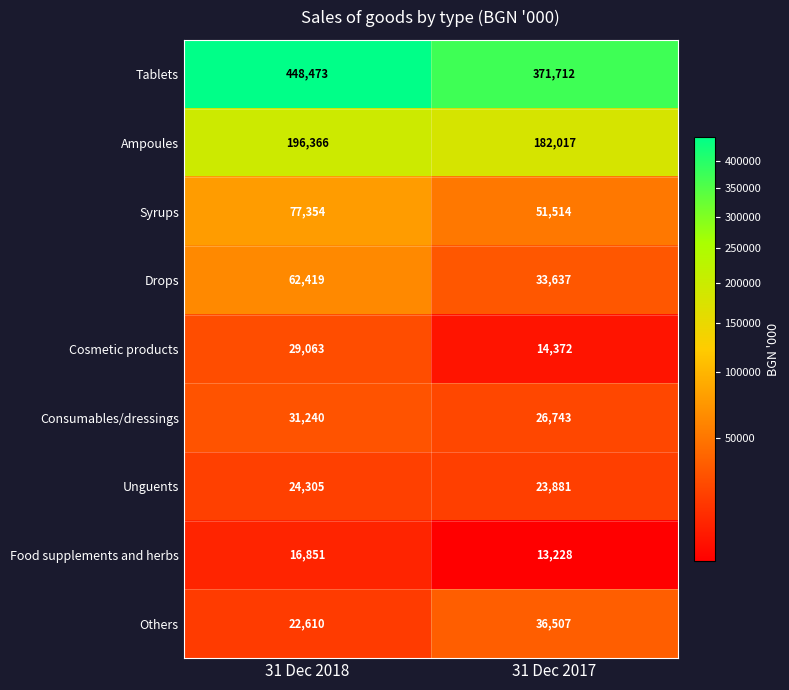

What is the difference between the highest and lowest values at 31 Dec 2017?

358484